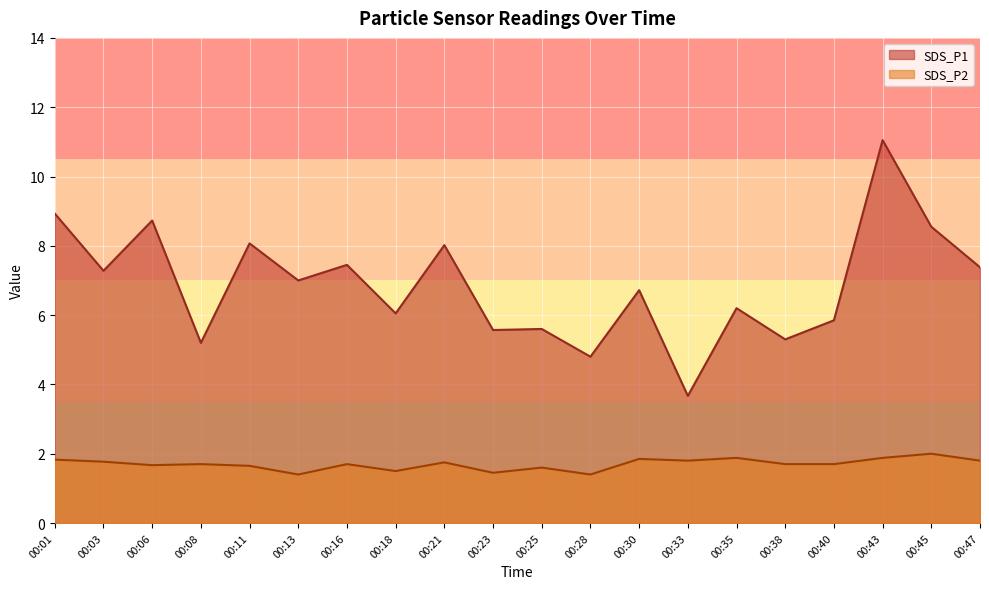

Does the chart display data point markers on the line(s)?

No